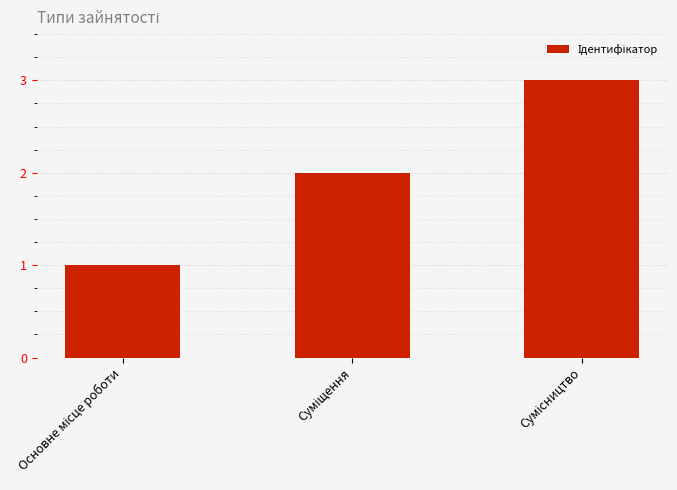

How many series are shown in this chart?

1